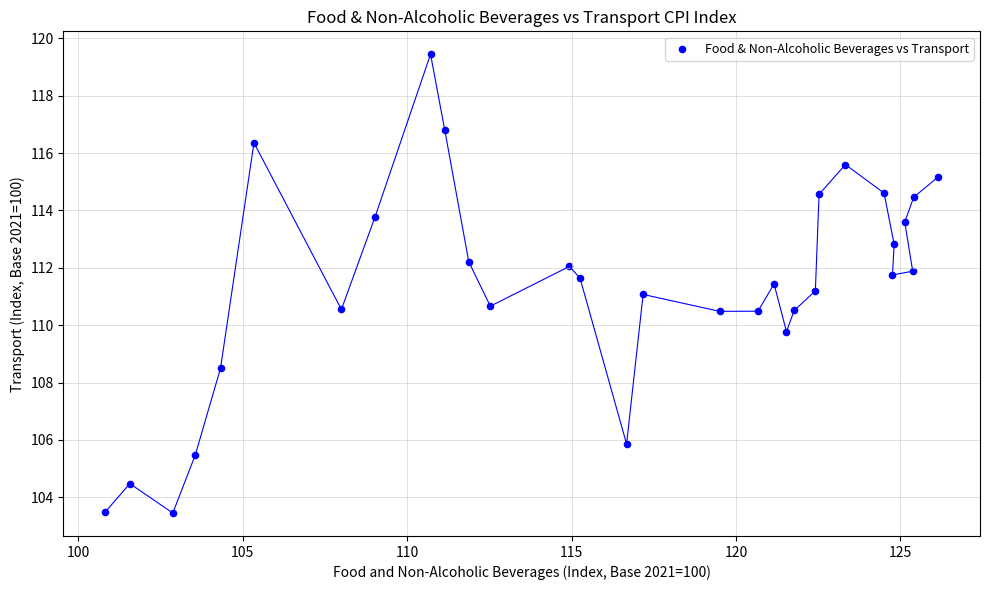

What is the range of X values (max minus min)?

25.3